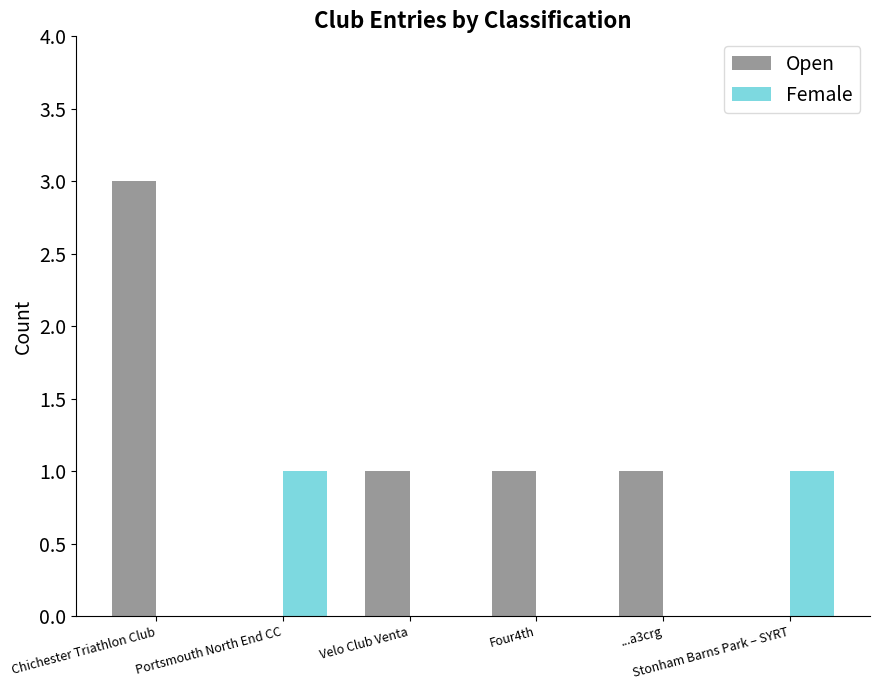

Is it true that Female equals 2 at Portsmouth North End CC?

False